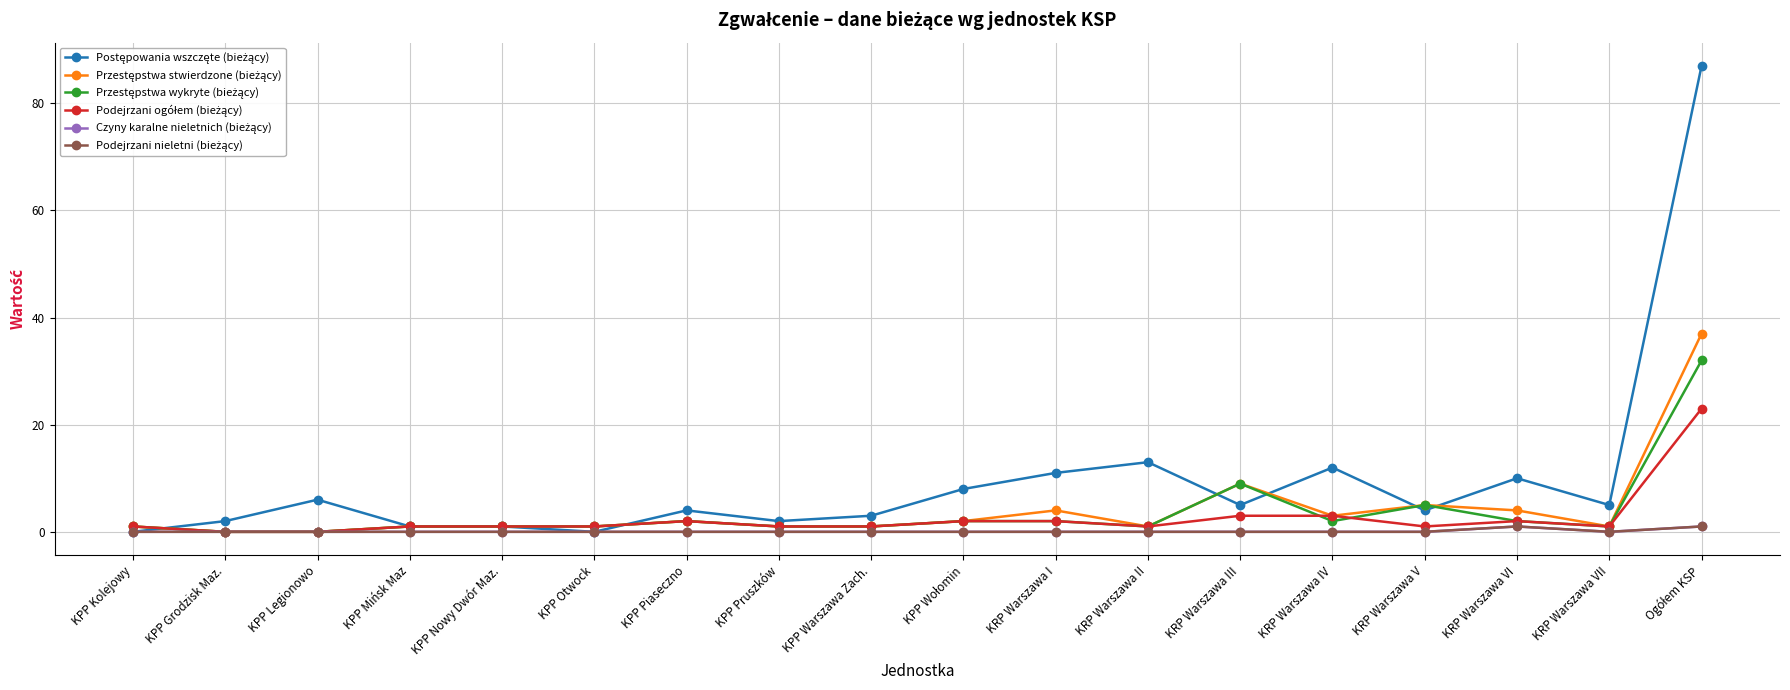

Which series has the widest spread of values?

Postępowania wszczęte (bieżący)